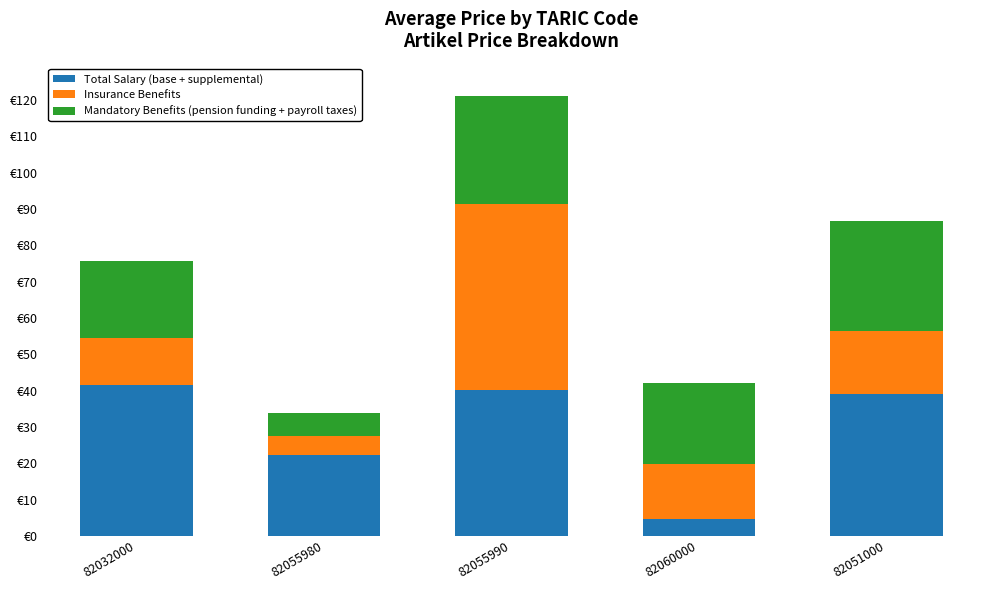

Which has a higher value, 82060000 or 82055980?

82055980